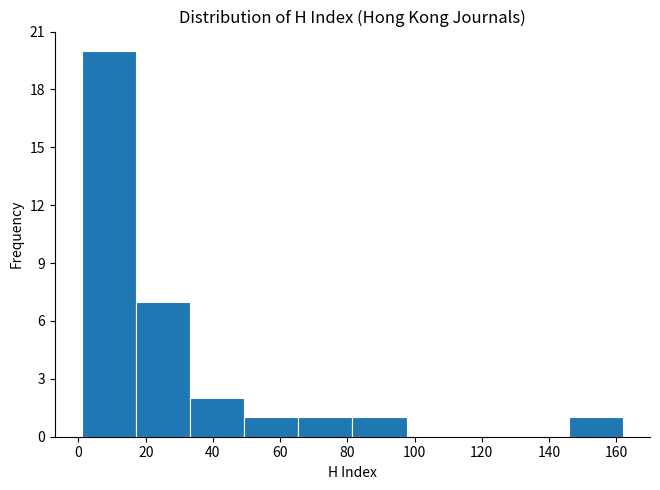

What is the height of the bar covering 2 to 18 on the x-axis? Neither the bar edges nor the heights are printed on the chart, so give them approximately, as read against the axes.

20